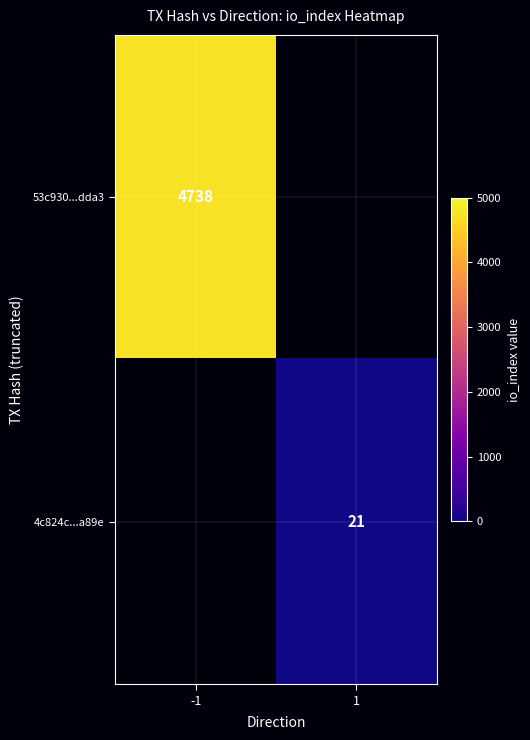

What is the smallest value displayed?

21.0